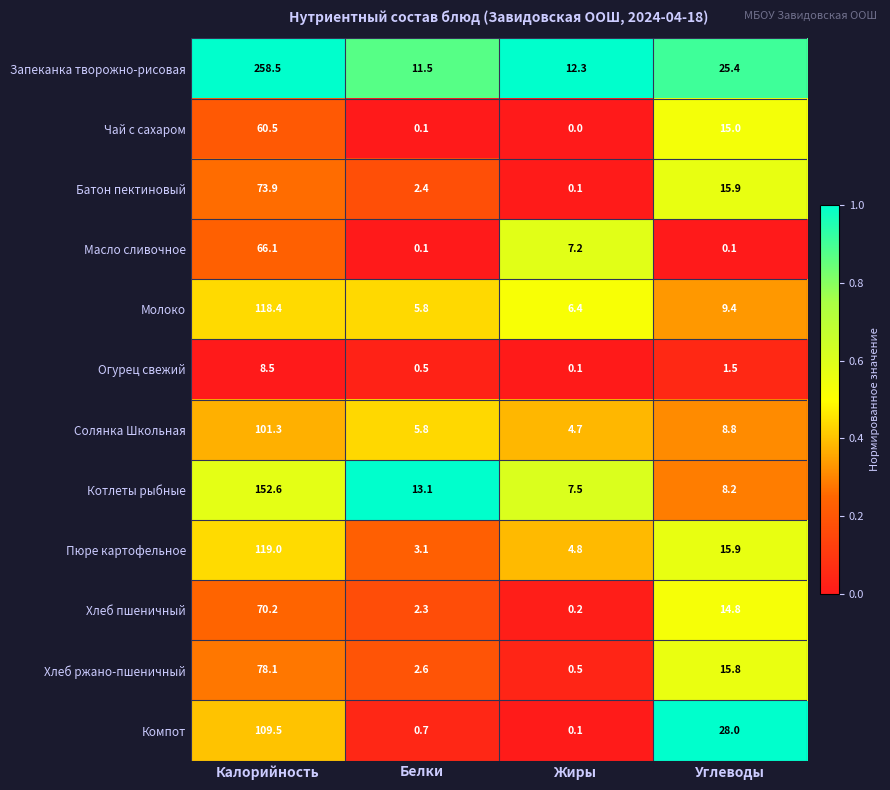

Where is Молоко nearest to the value 62?

Углеводы